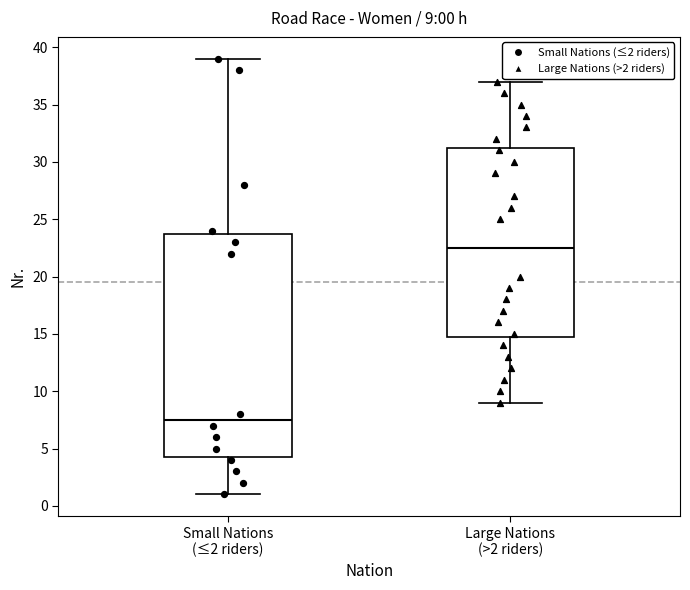

Which box is the tallest, from its lower edge to its upper edge?

Small Nations (≤2 riders)